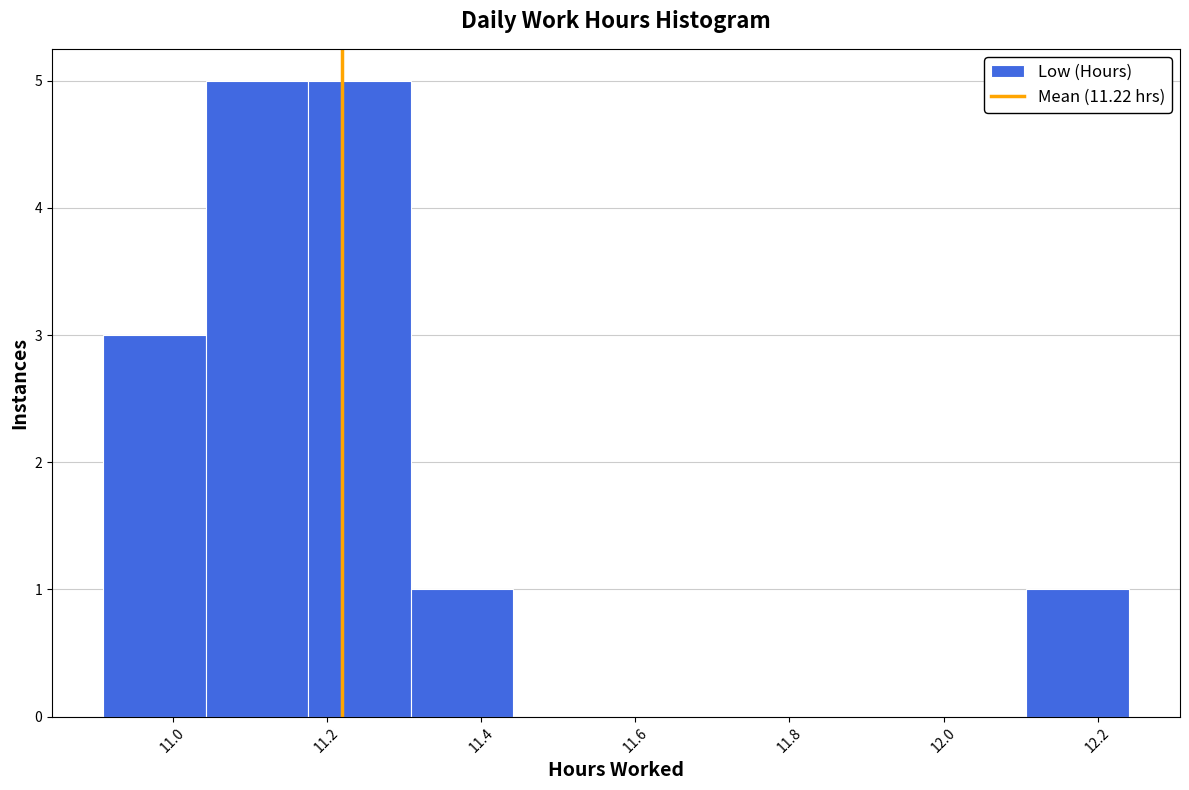

What is the height of the bar covering 11.18 to 11.30 on the x-axis? Neither the bar edges nor the heights are printed on the chart, so give them approximately, as read against the axes.

5